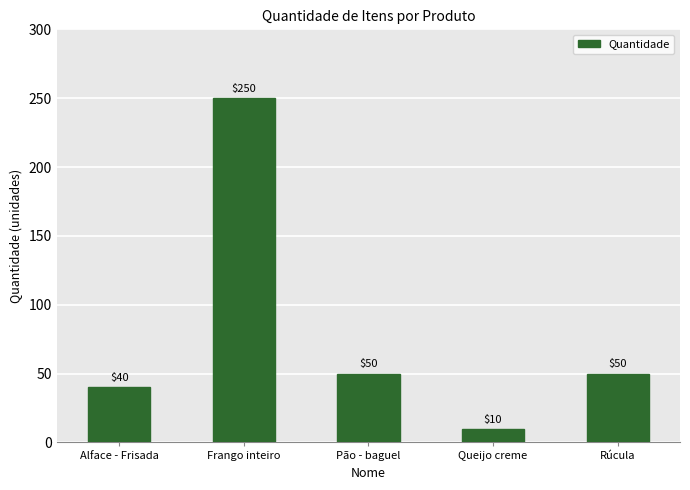

What is the sum of the values at Alface - Frisada and Pão - baguel?

90